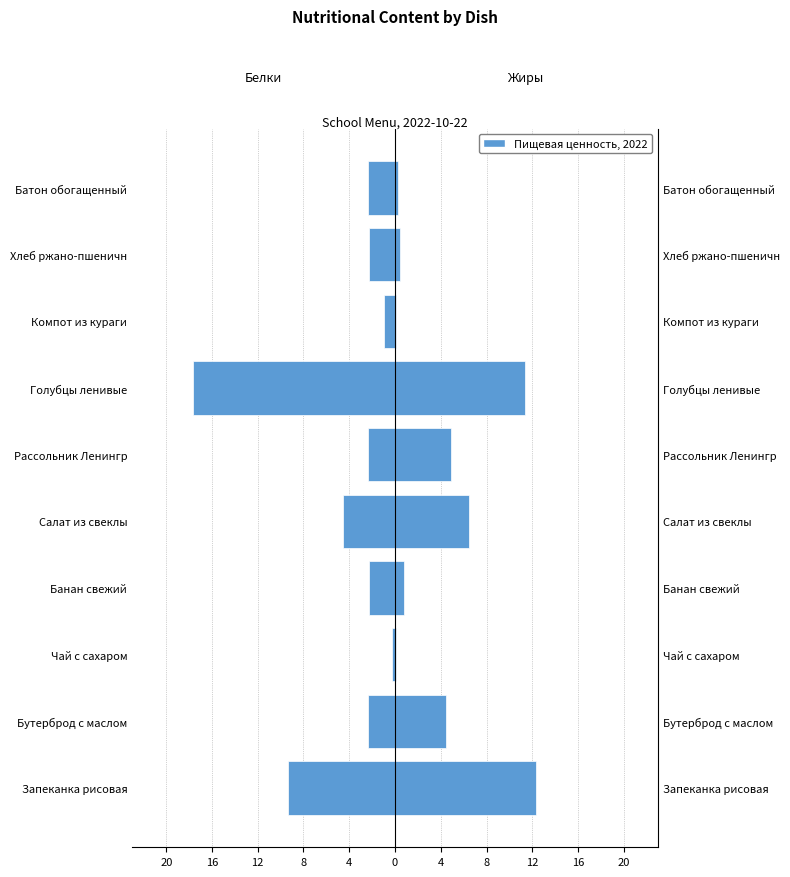

What is the value of the Белки bar at the 10th from the left?

-2.4